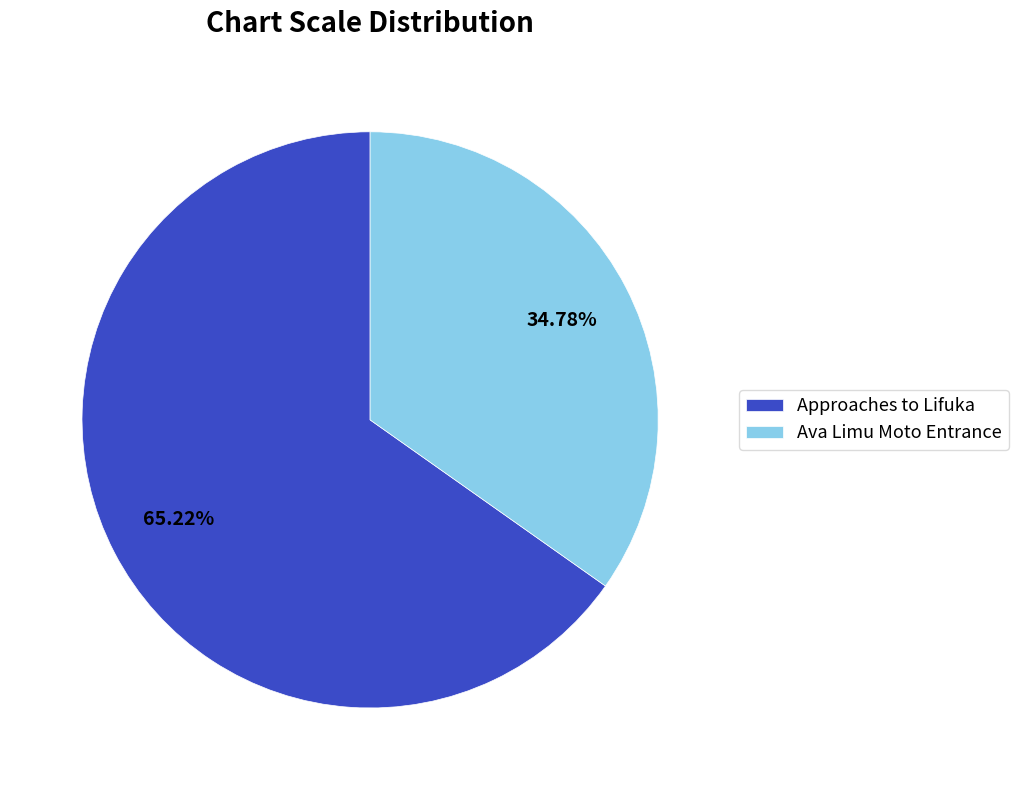

Rank the categories by value from highest to lowest.

Approaches to Lifuka, Ava Limu Moto Entrance